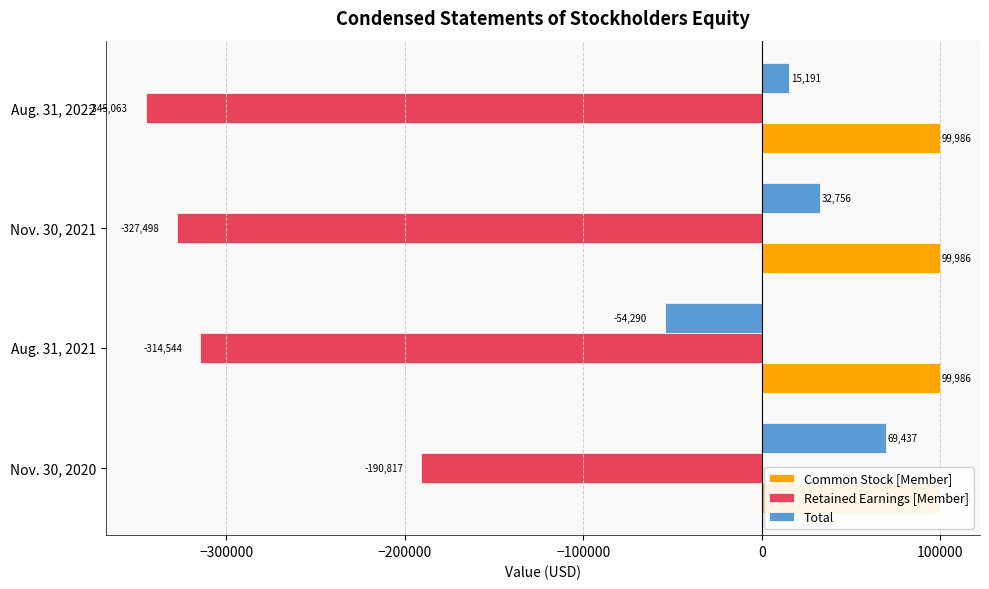

Rank the series at −100000 from lowest to highest value.

Retained Earnings [Member], Common Stock [Member], Total